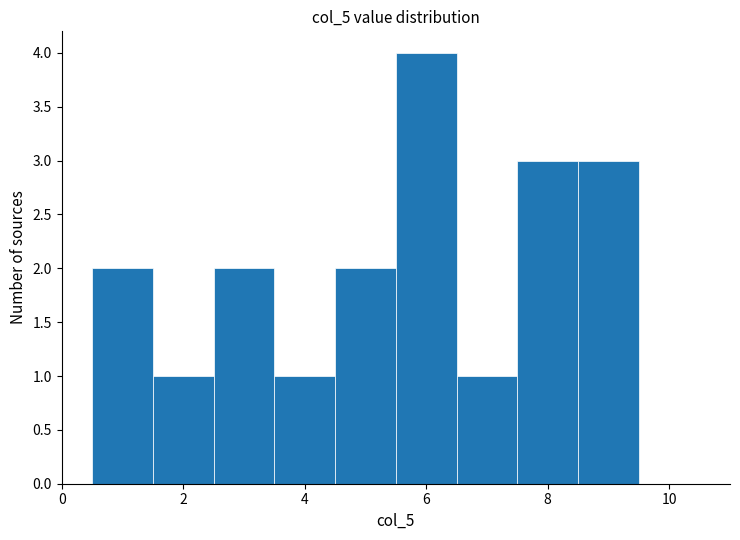

How tall is the bar that spans 8.5 to 9.5 on the x-axis? Neither the bar edges nor the heights are printed on the chart, so give them approximately, as read against the axes.

3